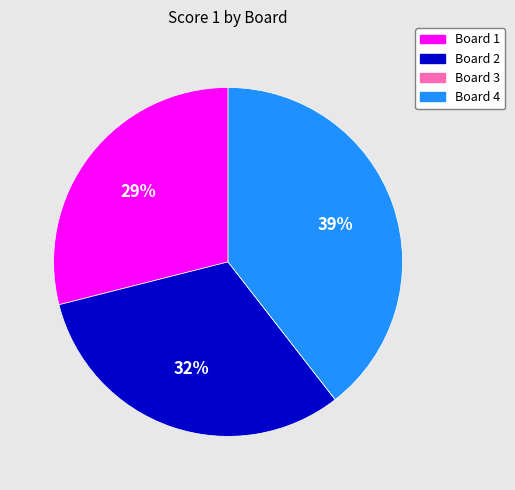

The Board 4 slice represents 48% of the pie. True or false?

False